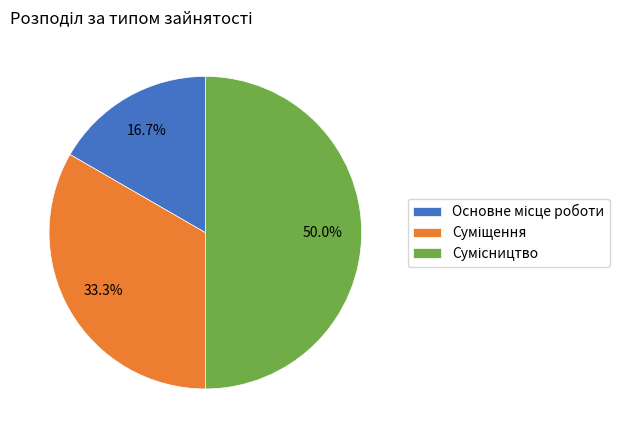

Does any single category account for the majority?

No